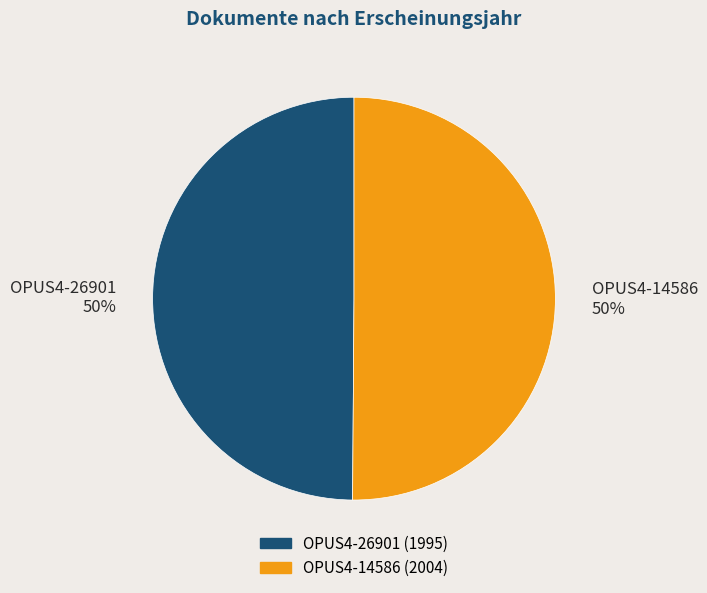

Is it true that OPUS4-26901 is 50% of the pie?

True